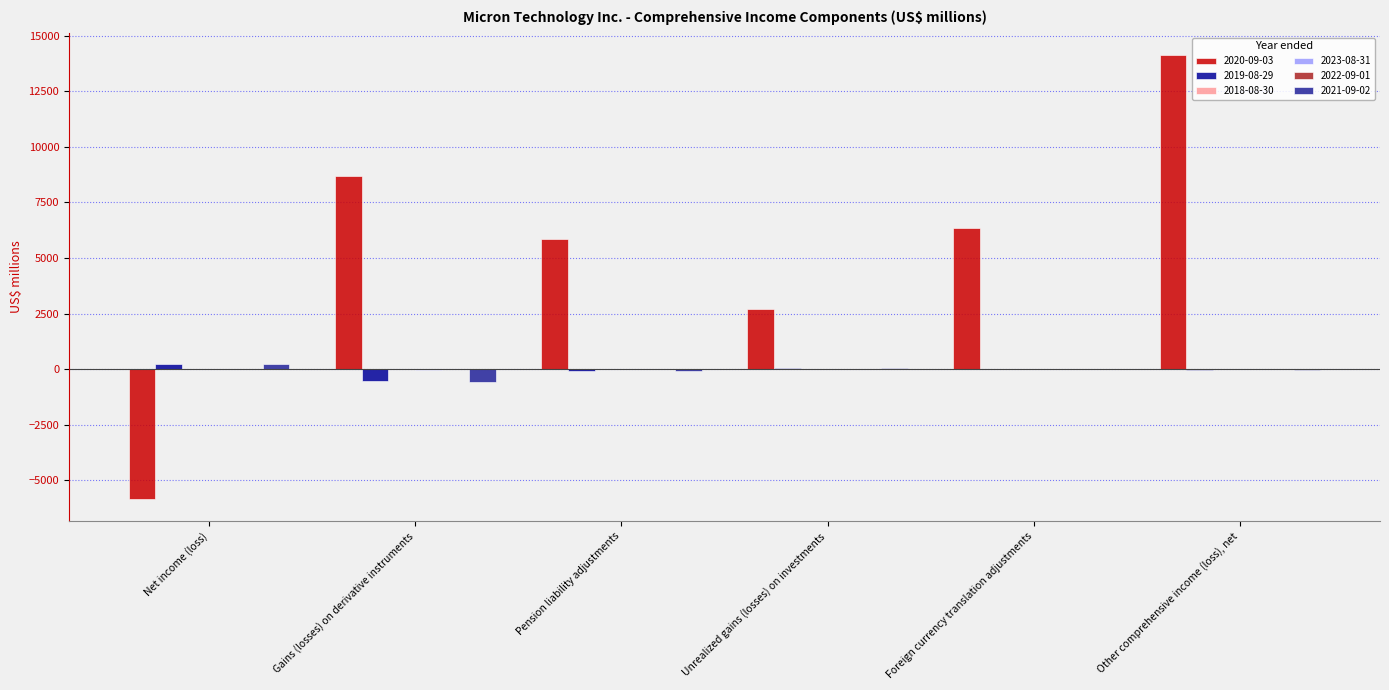

How many groups of bars are there?

6